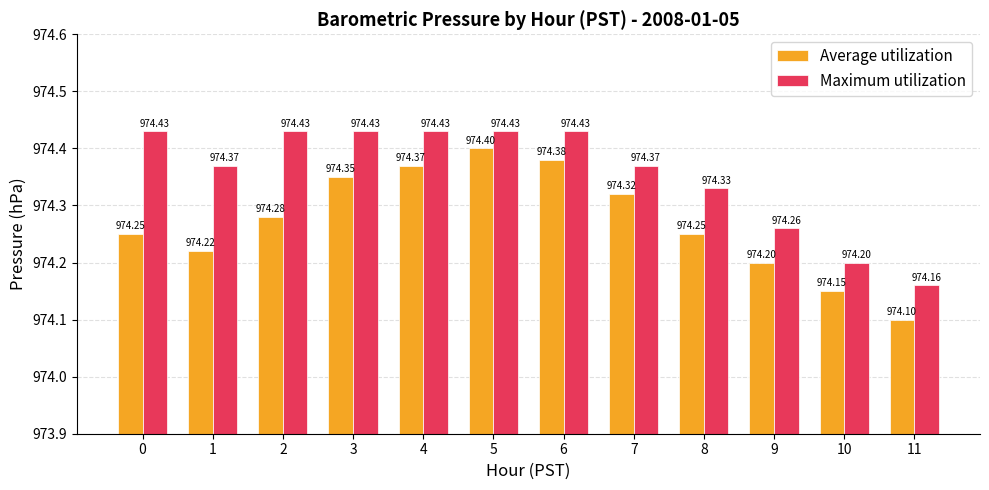

Where is Average utilization nearest to the value 974?

11